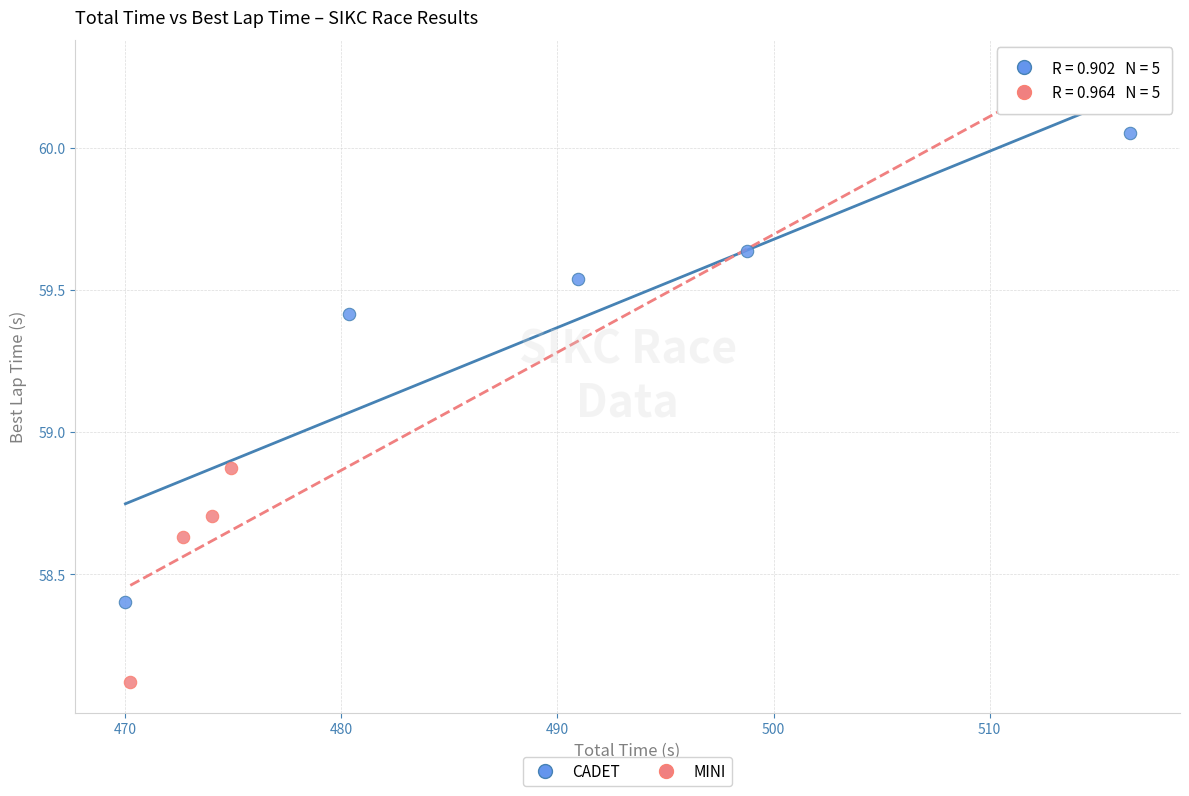

Which series contains the highest Y value?

MINI